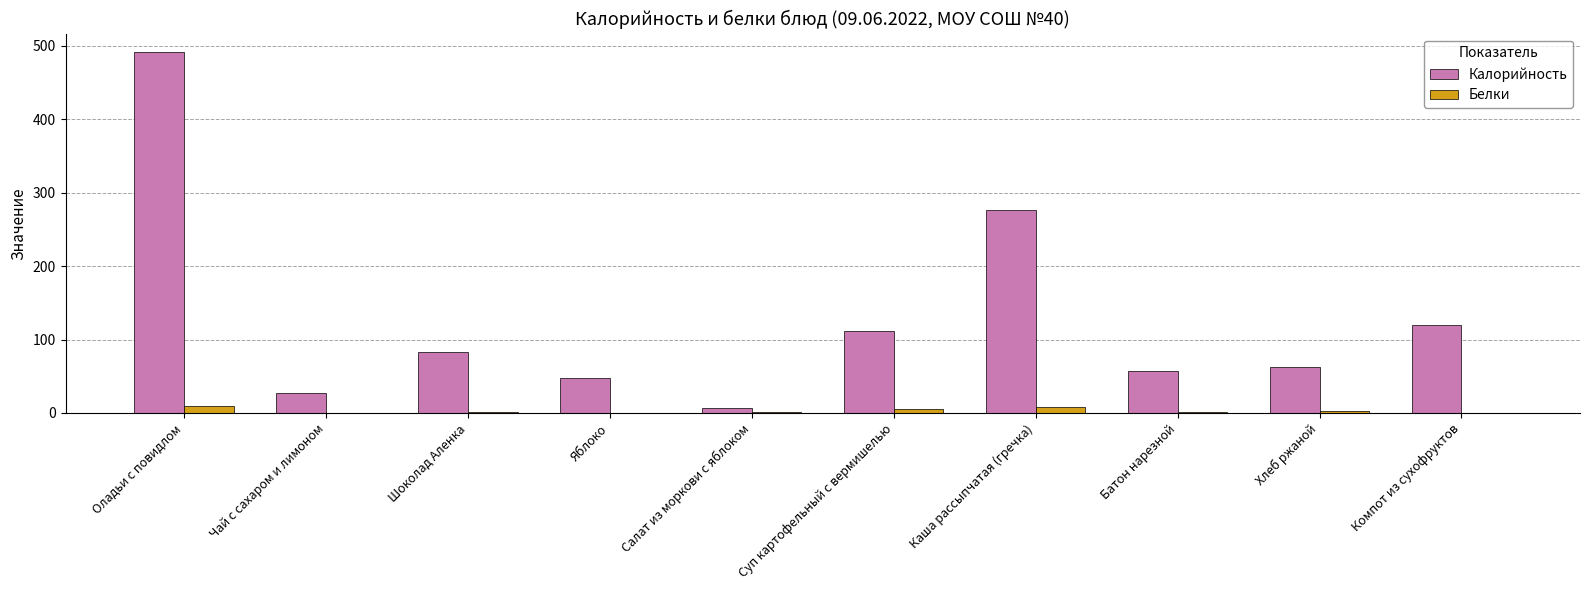

Are the bars horizontal?

No